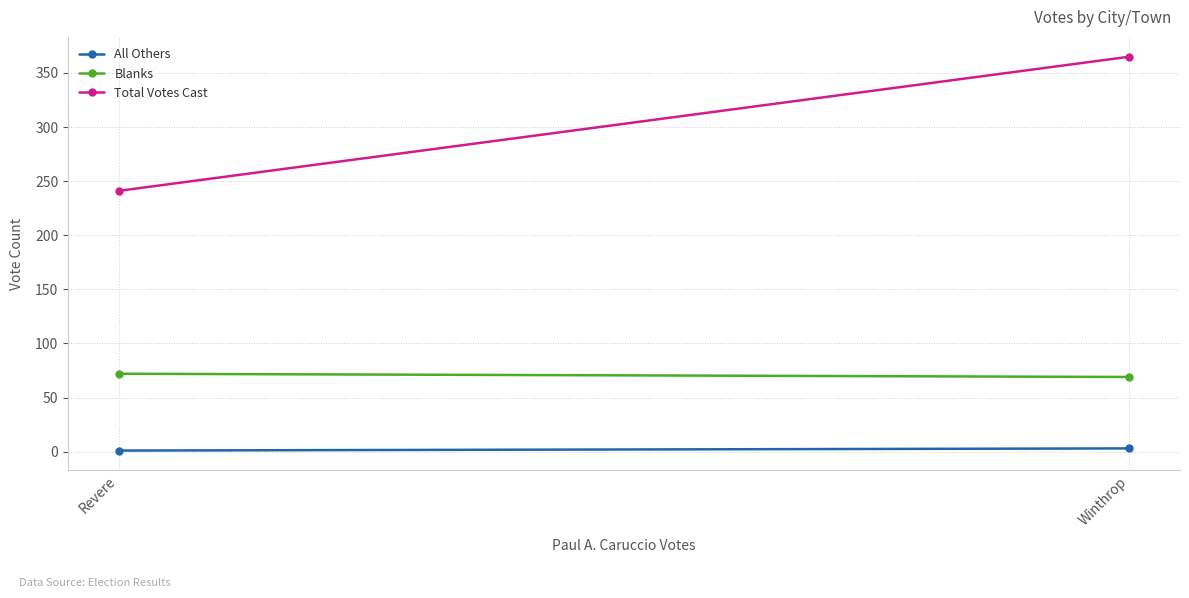

Is it true that All Others equals 3 at Winthrop?

True